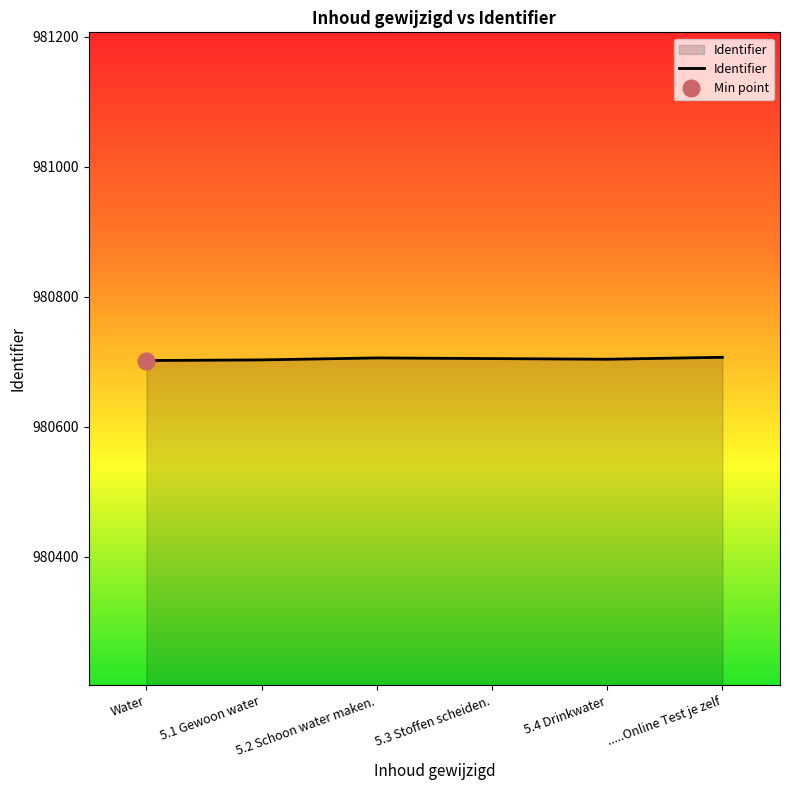

Does the chart display data point markers on the line(s)?

No